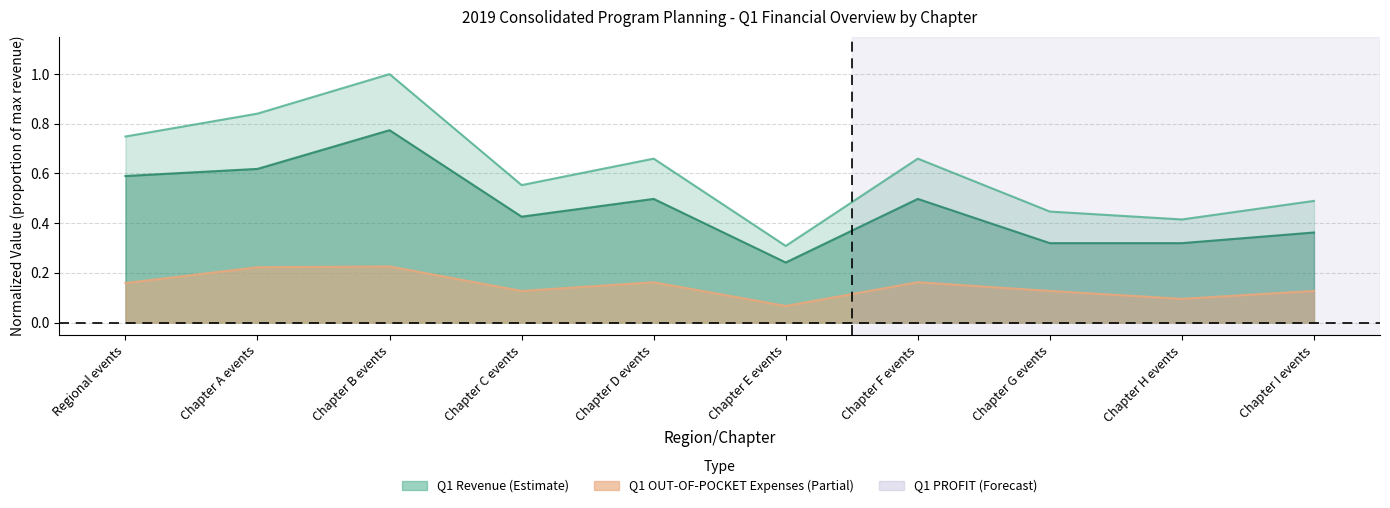

Where is the first local minimum for Q1 Revenue?

Chapter C events